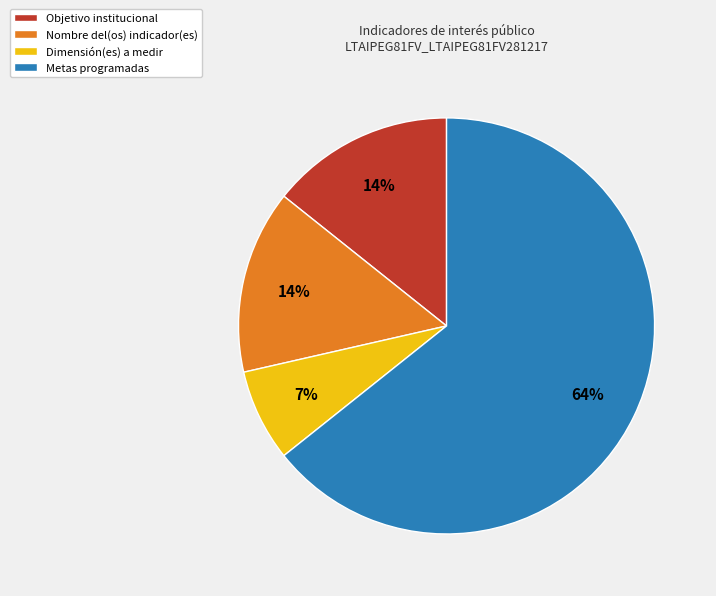

Which category has the biggest portion of the pie?

Metas programadas